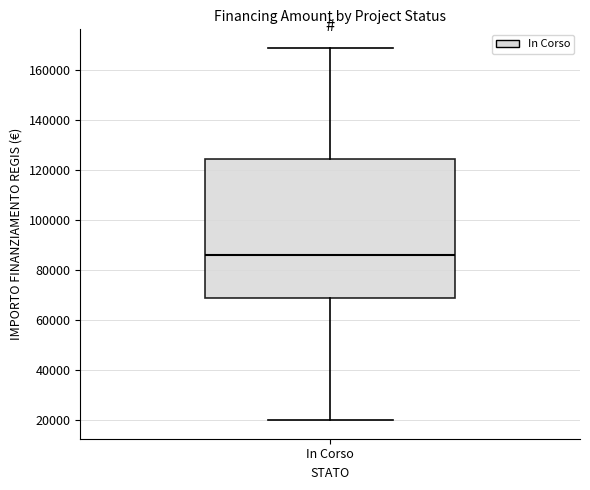

Read this box plot against the y-axis: the position of the median line, the range covered by the box, and the ends of both whiskers. The values are not printed on the chart, so give them approximately, as read against the axis.

median 86000, box 68000 to 124000, whiskers 20000 to 168000